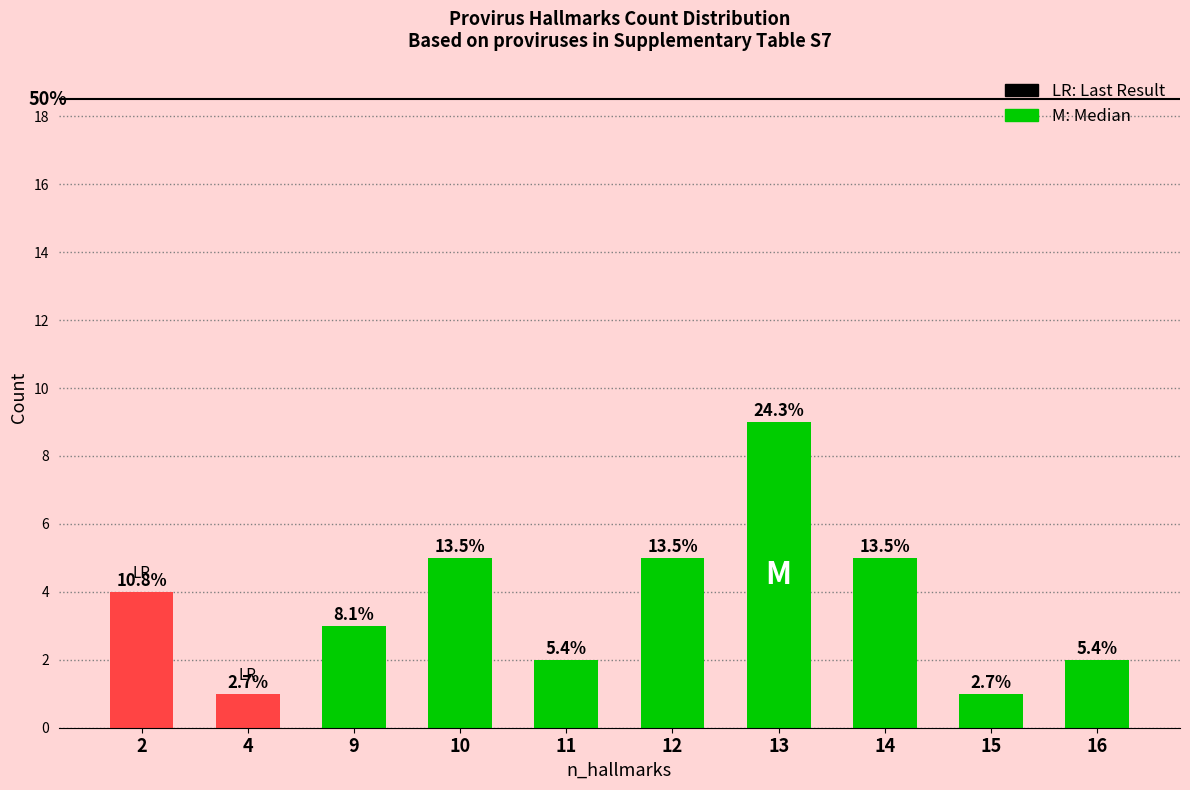

How many bars are there in total?

10